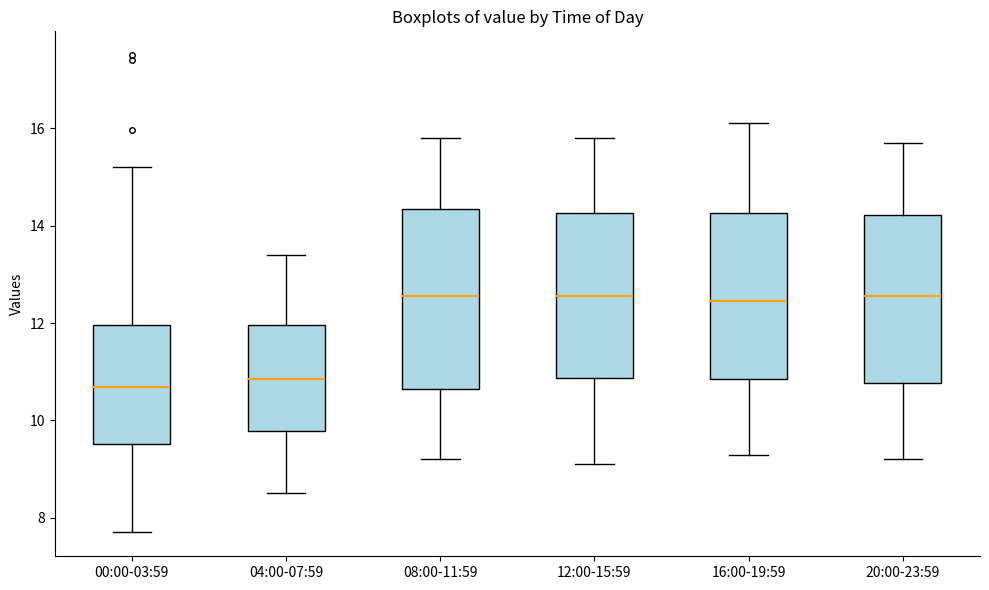

Comparing the boxes themselves (not the whiskers), which one is the tallest?

08:00-11:59